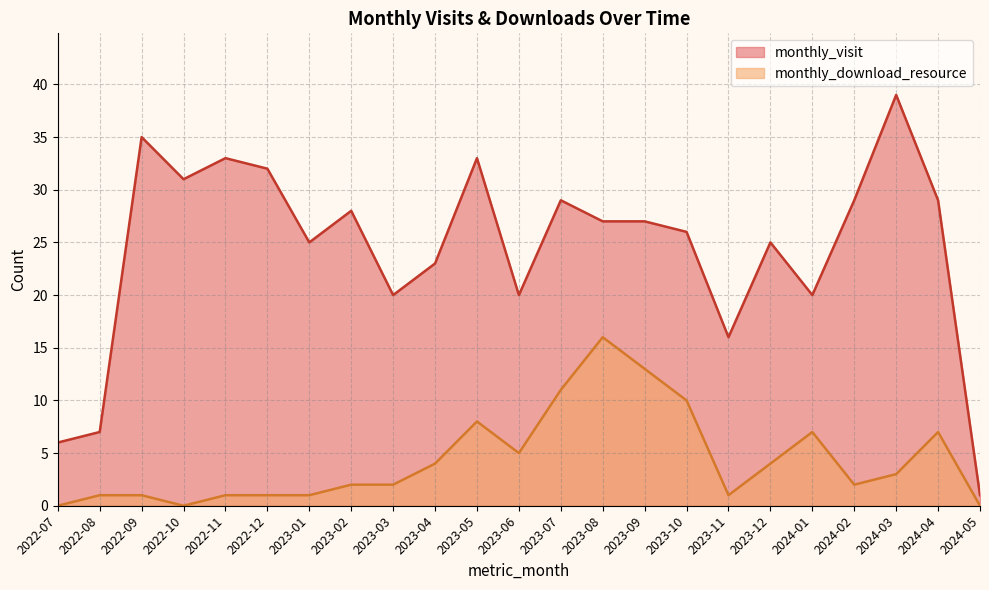

What is the value of the monthly_download_resource point at the 21st from the left?

3